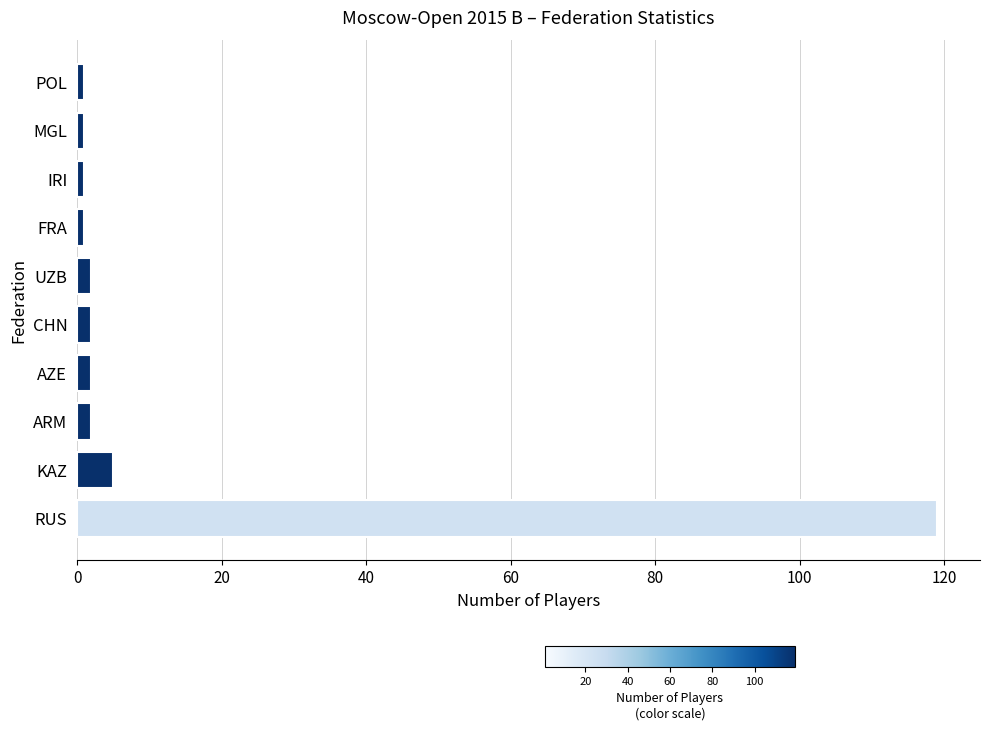

What is the maximum value shown in the chart?

119